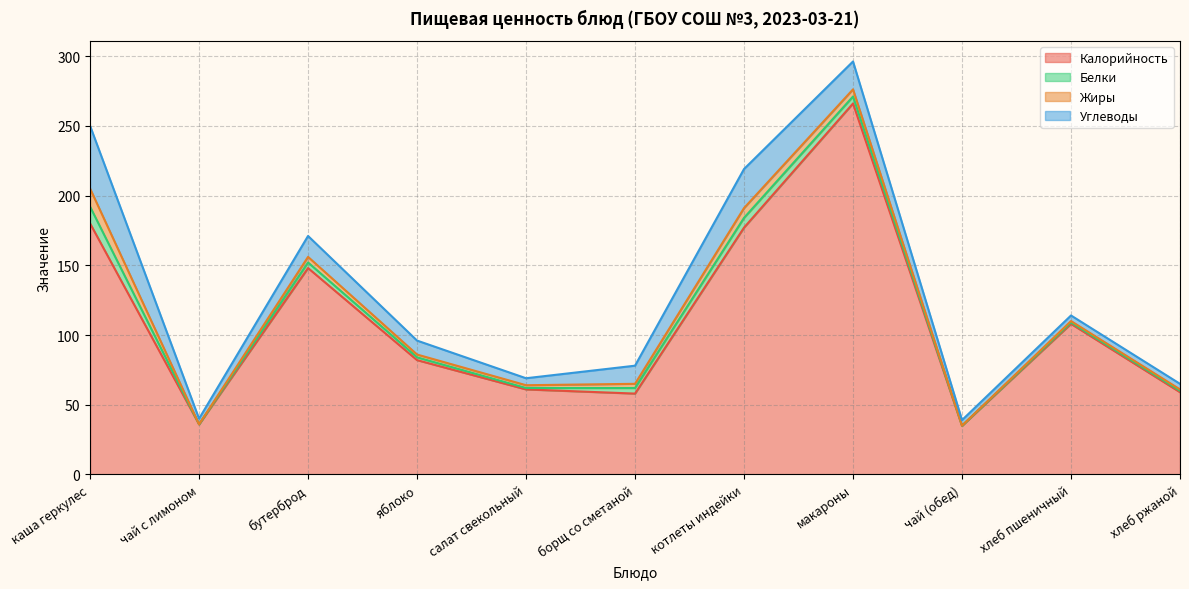

How many categories are shown in the chart?

11